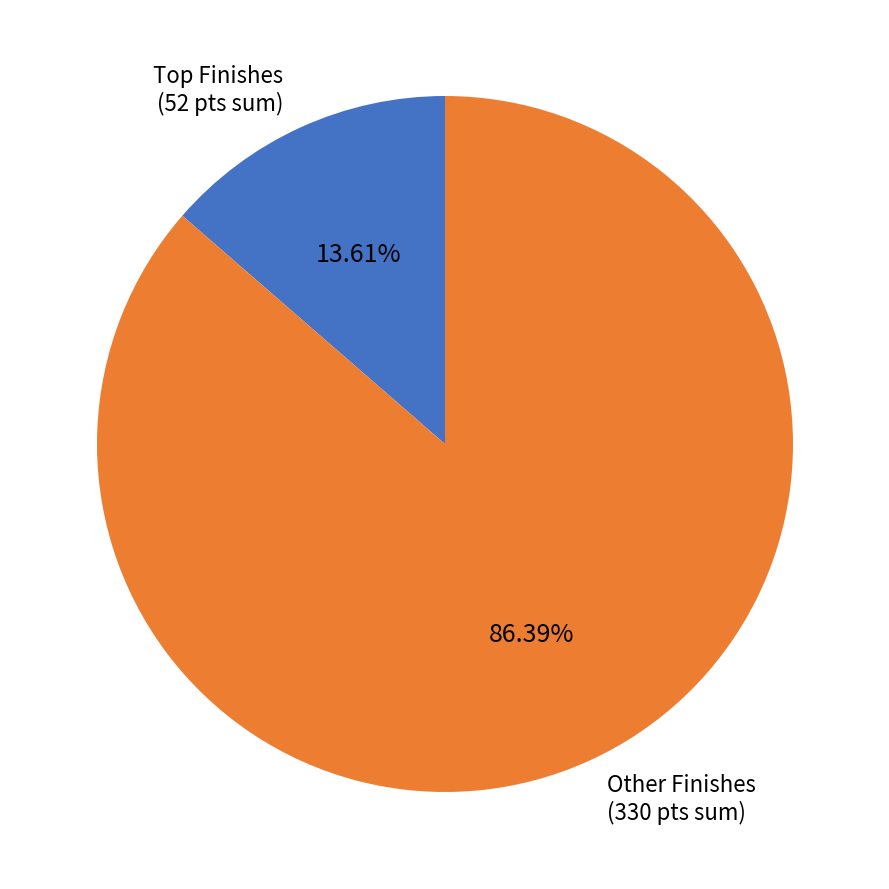

How many slices are in this pie chart?

2